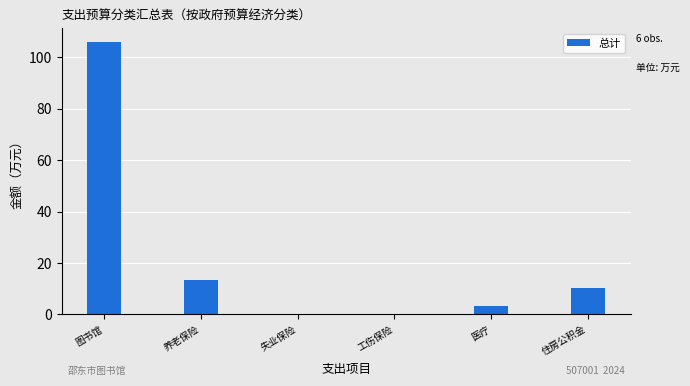

True or false: the data shows 106.1 at 图书馆.

True